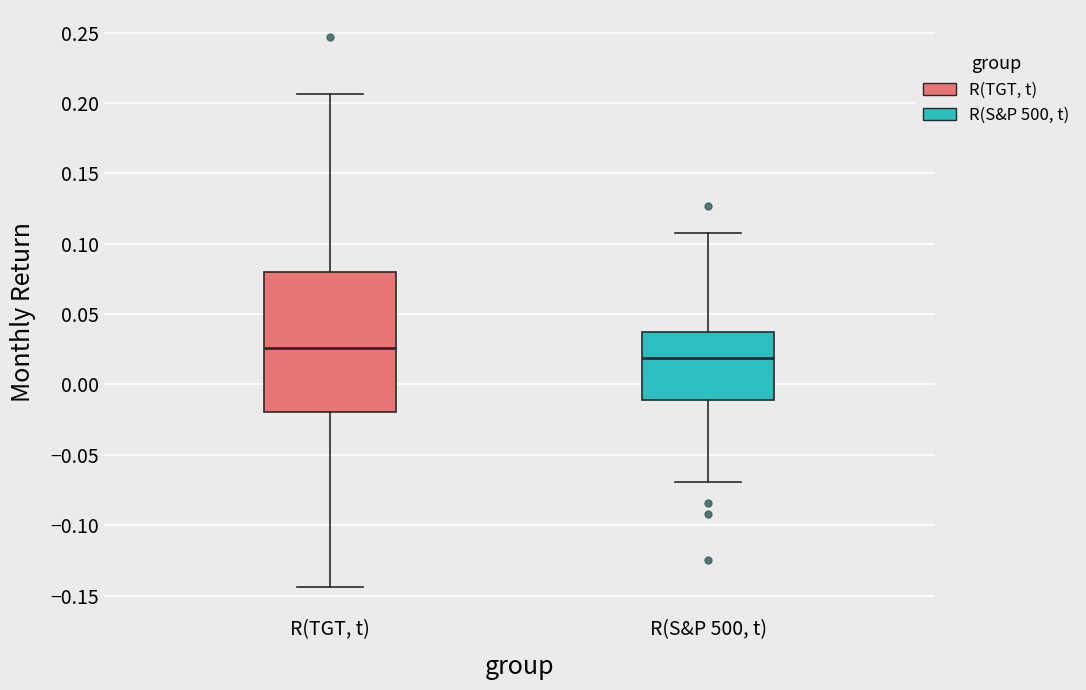

Where is the upper edge of the box for R(S&P 500, t) on the y-axis? The values are not printed on the chart, so give them approximately, as read against the axis.

0.035